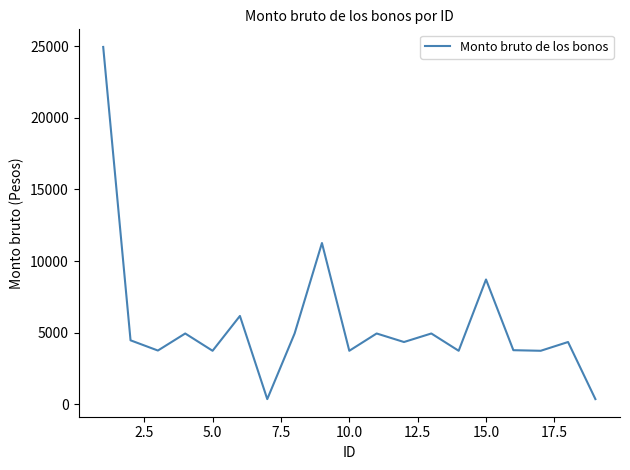

What is the greatest value displayed?

24939.6